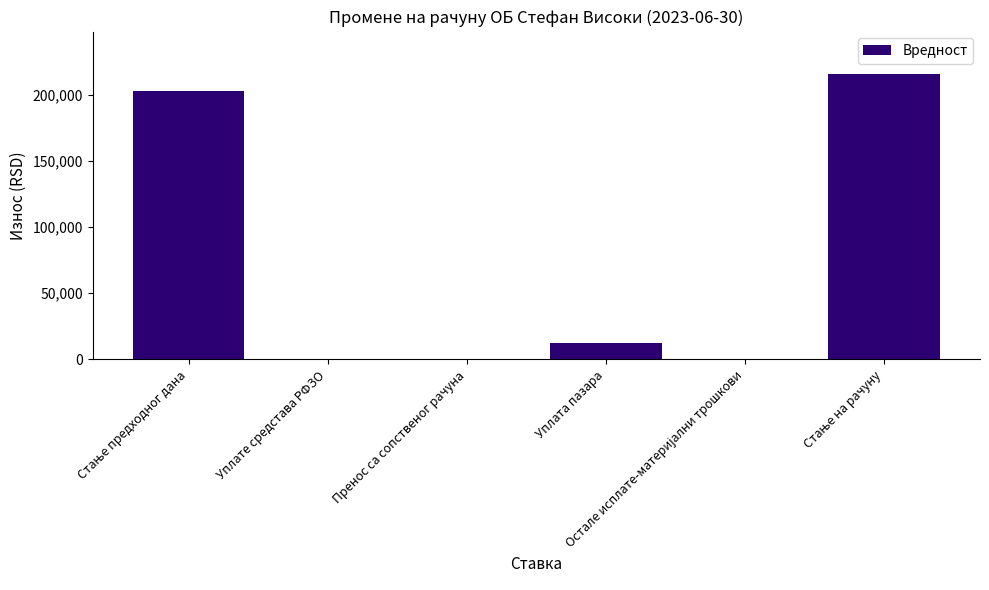

What is the maximum value shown in the chart?

215490.8